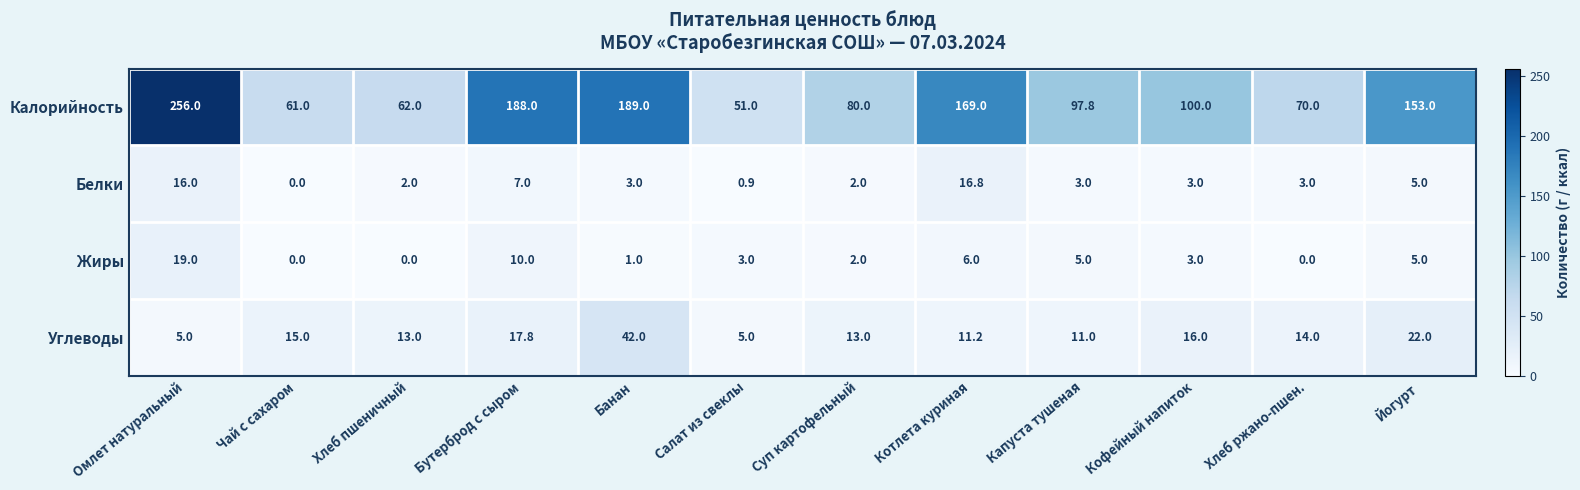

Where does the Углеводы series first go above 14?

Чай с сахаром